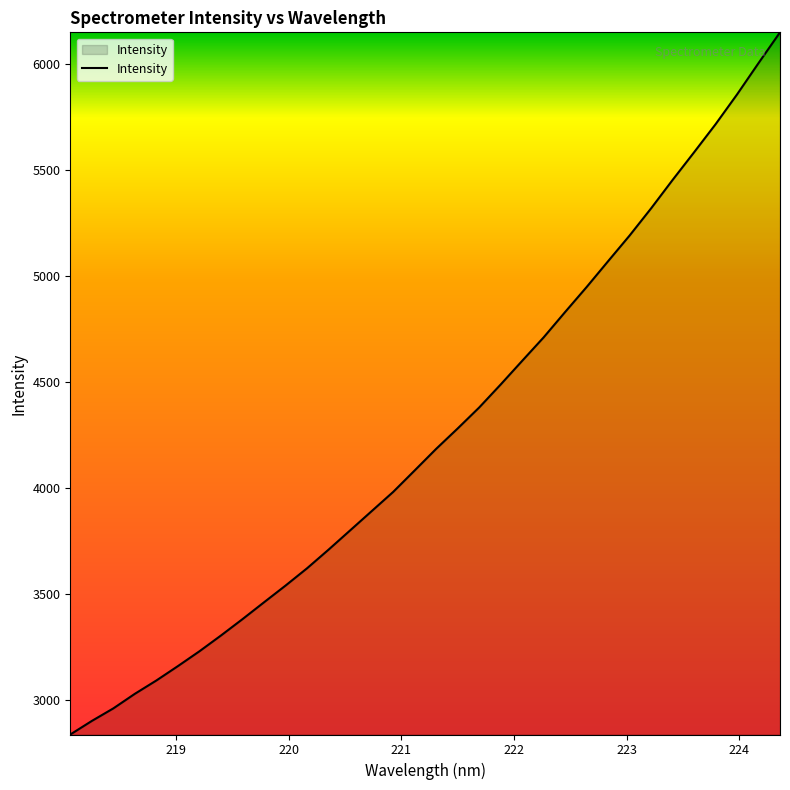

True or false: there are more than 0 points higher than both neighbors.

False